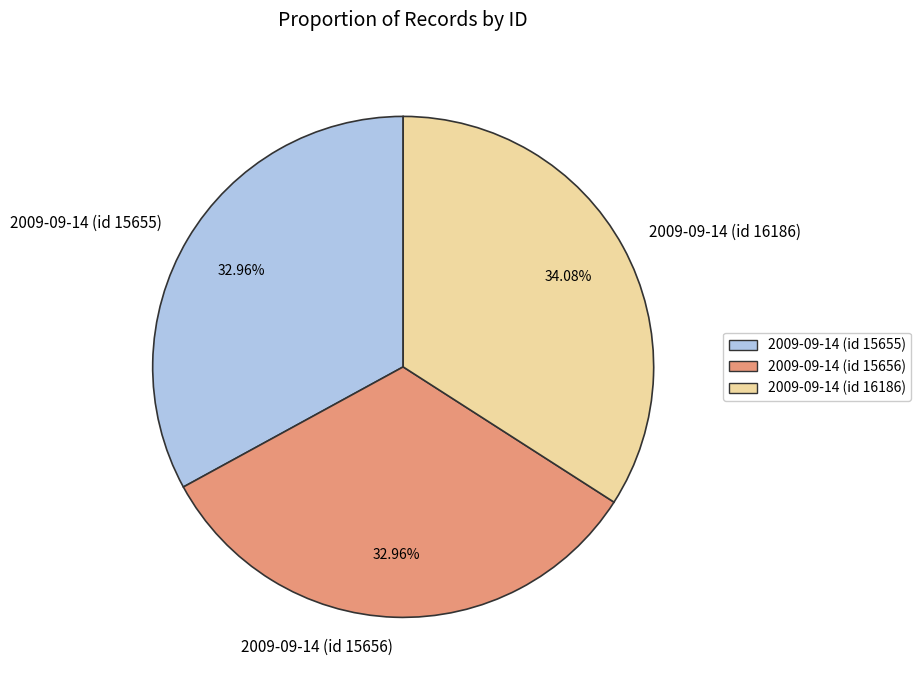

To the nearest percent, what percentage of the pie is 2009-09-14 (id 16186)?

34%